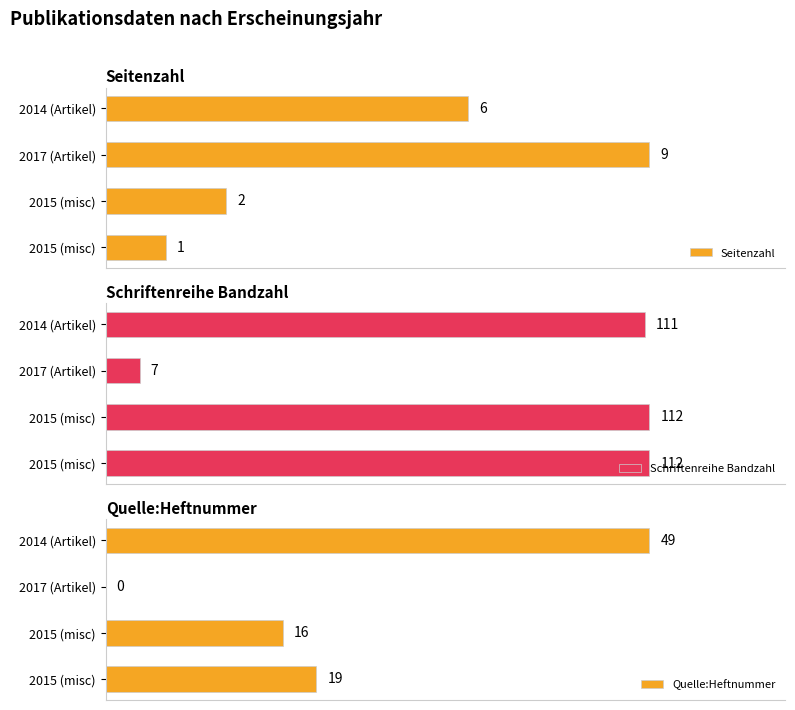

Reading right to left, transcribe all the data shown in this chart.

Seitenzahl: 6	9	2	1
Schriftenreihe Bandzahl: 111	7	112	112
Quelle:Heftnummer: 49	0	16	19